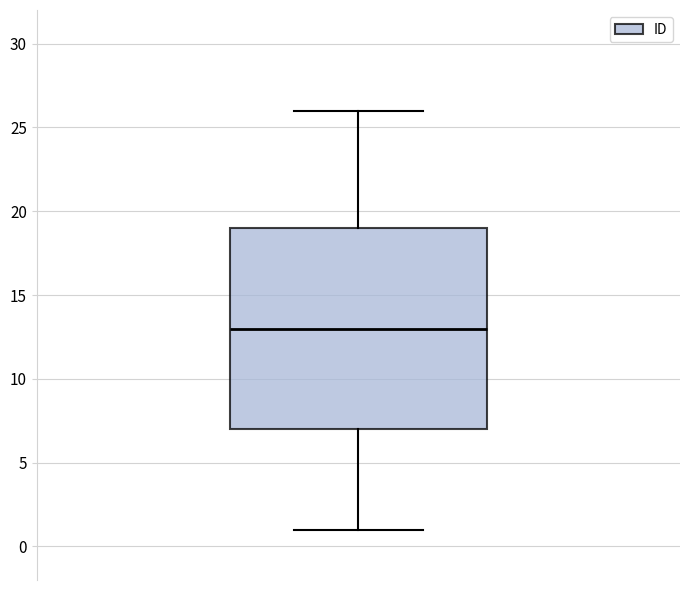

Where does the median line of the box sit on the y-axis? The values are not printed on the chart, so give them approximately, as read against the axis.

13